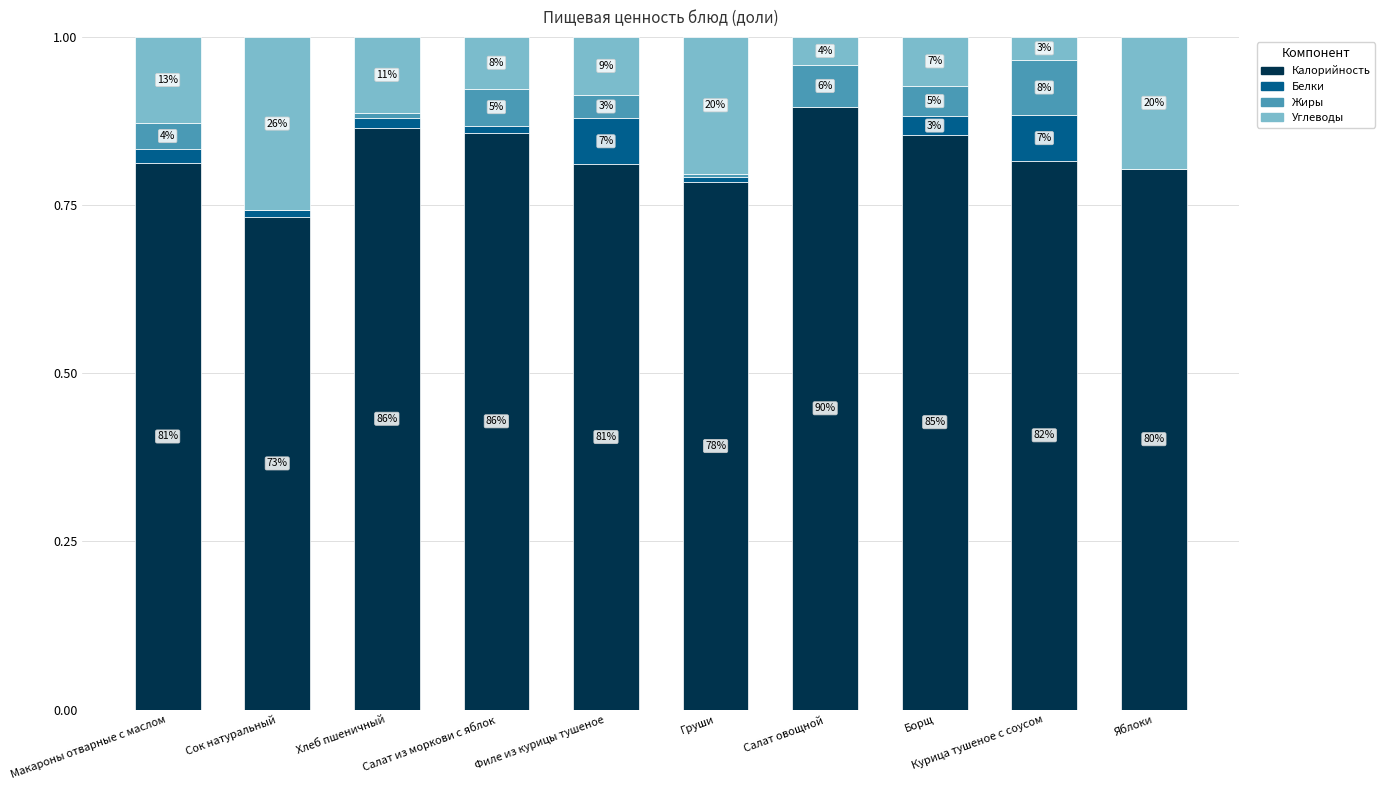

Does the chart contain stacked bars?

Yes